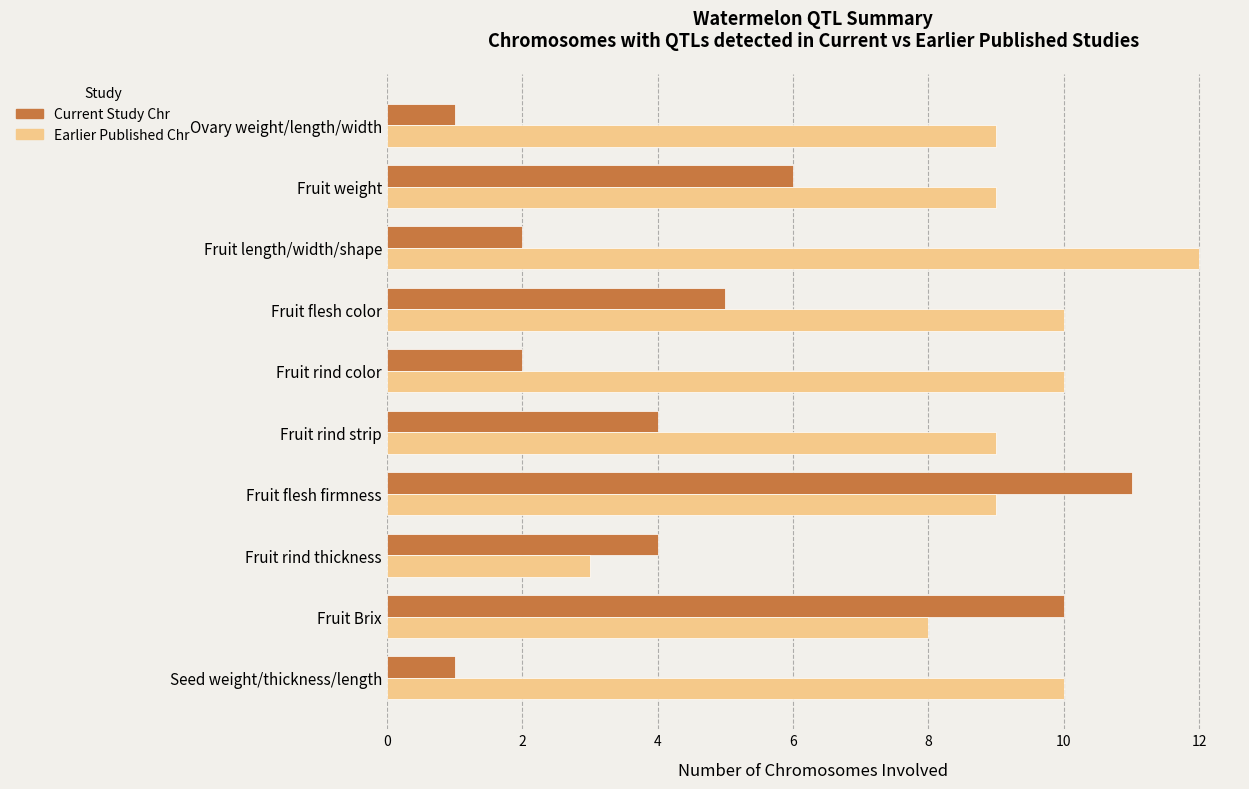

What is the difference between the maximum and minimum values in the Current Study Chr series?

10